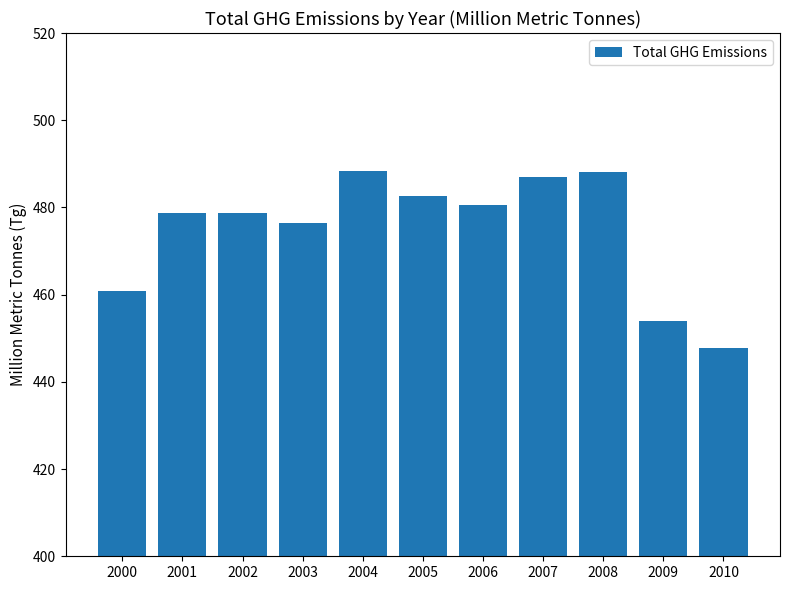

How many data points are above 478?

7